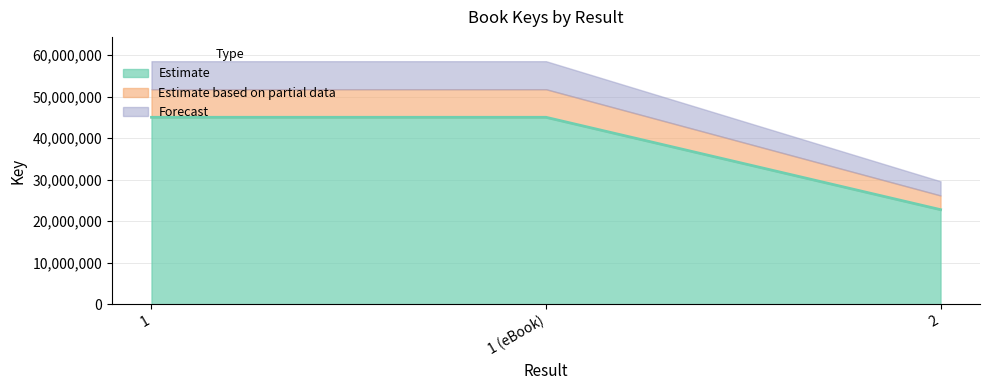

Between 1 and 1 (eBook), which is larger?

1